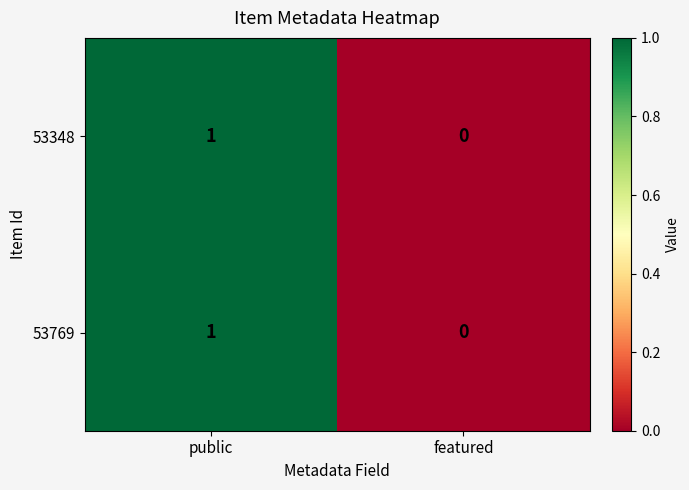

Reading right to left, extract all data points from this chart.

53348: 0	1
53769: 0	1